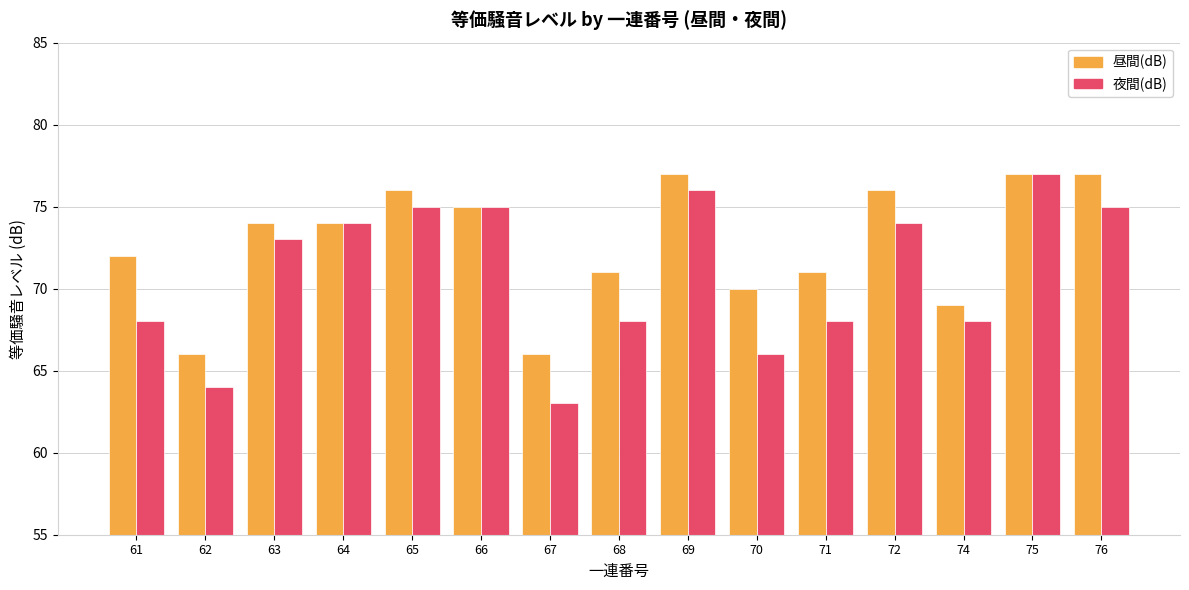

What is the value of the 昼間(dB) bar at the 13th from the left?

69